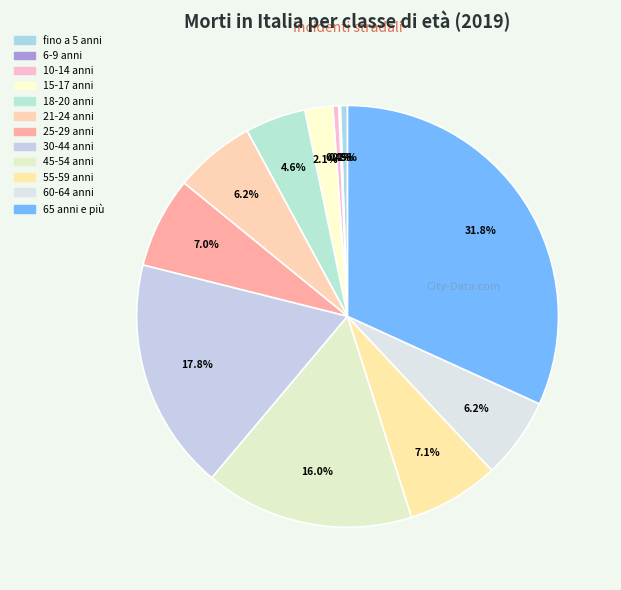

What is the change in value from 18-20 anni to 65 anni e più?

+849